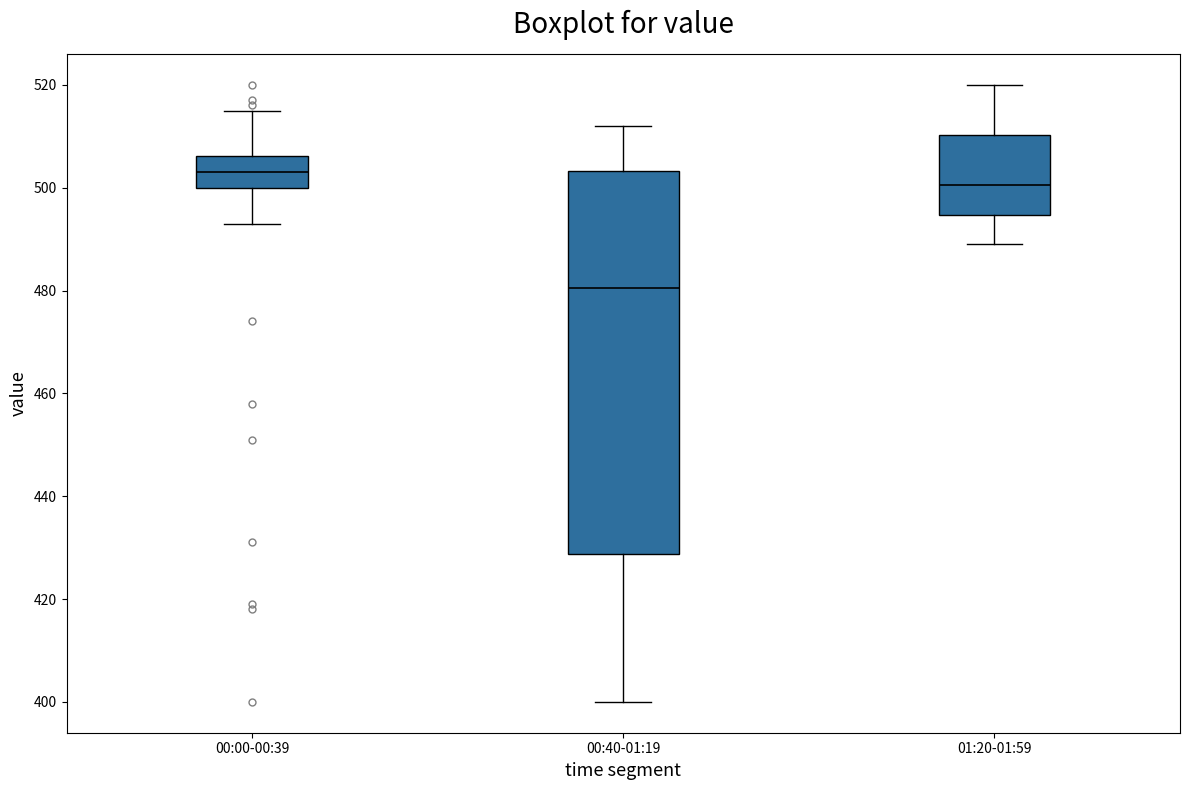

Where does the upper whisker of the box for 01:20-01:59 end on the y-axis? The values are not printed on the chart, so give them approximately, as read against the axis.

520